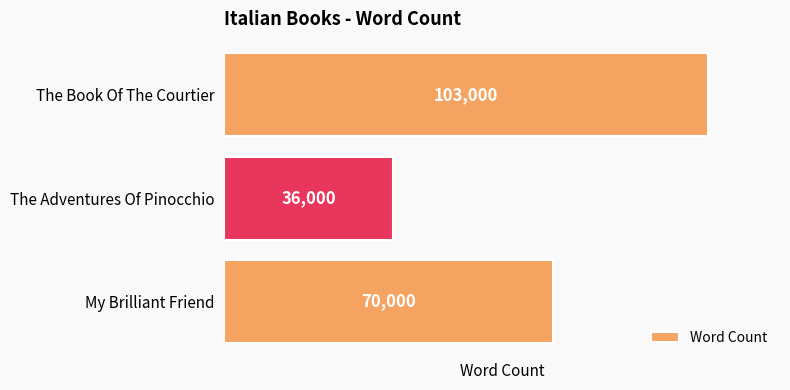

Are the bars horizontal?

Yes